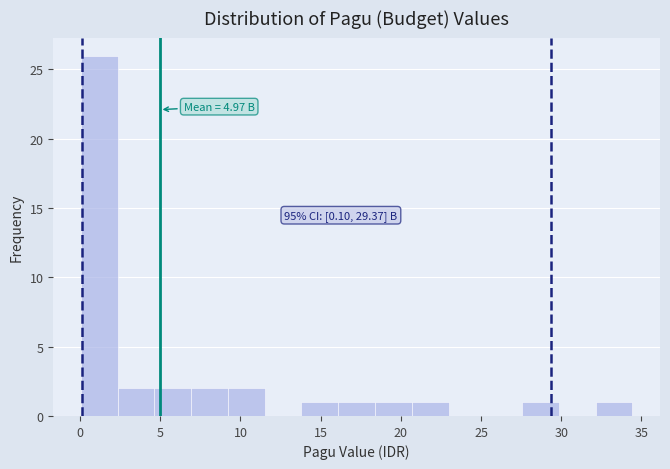

Over which range of the x-axis is the bar tallest?

0.0 to 2.5